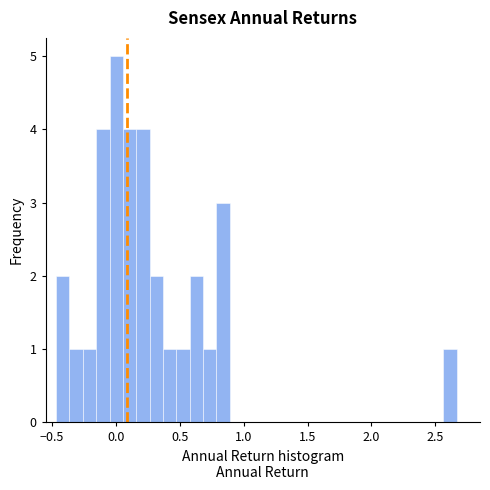

Around what value on the x-axis is the tallest bar? Give the approximate position of its centre, as read against the axis.

0.00